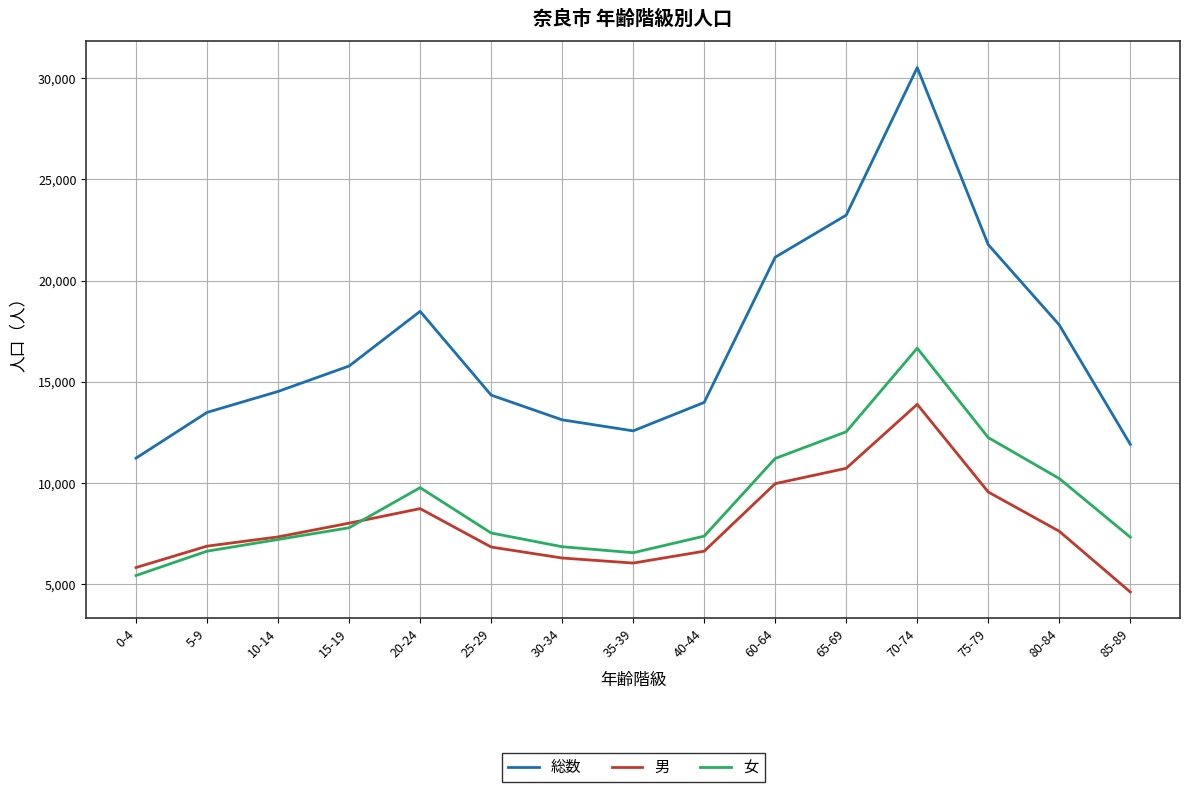

Is it true that 女 equals 10207 at 80-84?

True